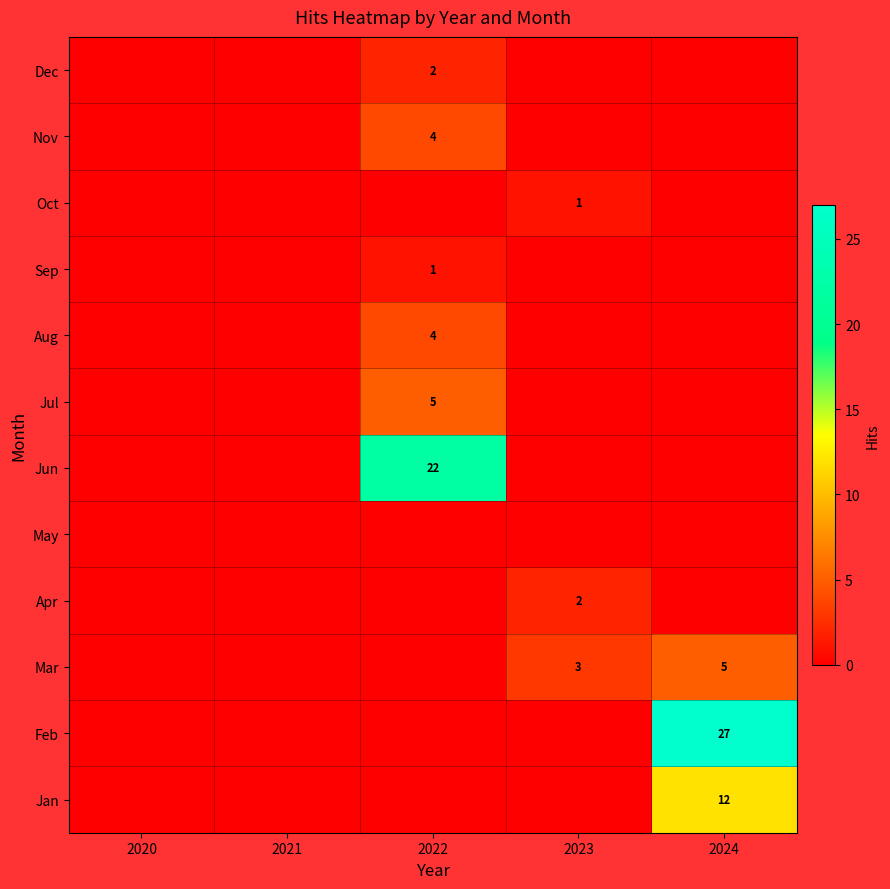

The value of Mar at 2023 is 3. True or false?

True